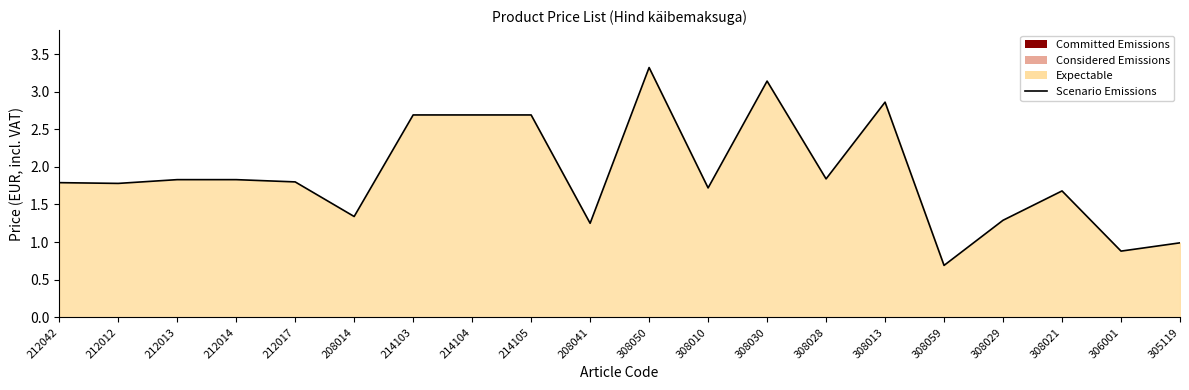

Where is the data nearest to the value 2?

308028